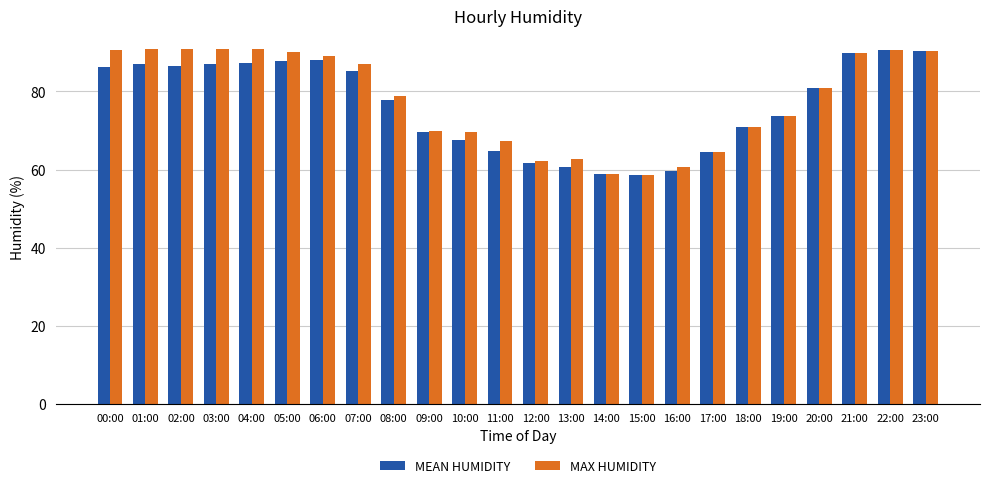

At which label is MAX HUMIDITY closest to 74?

19:00